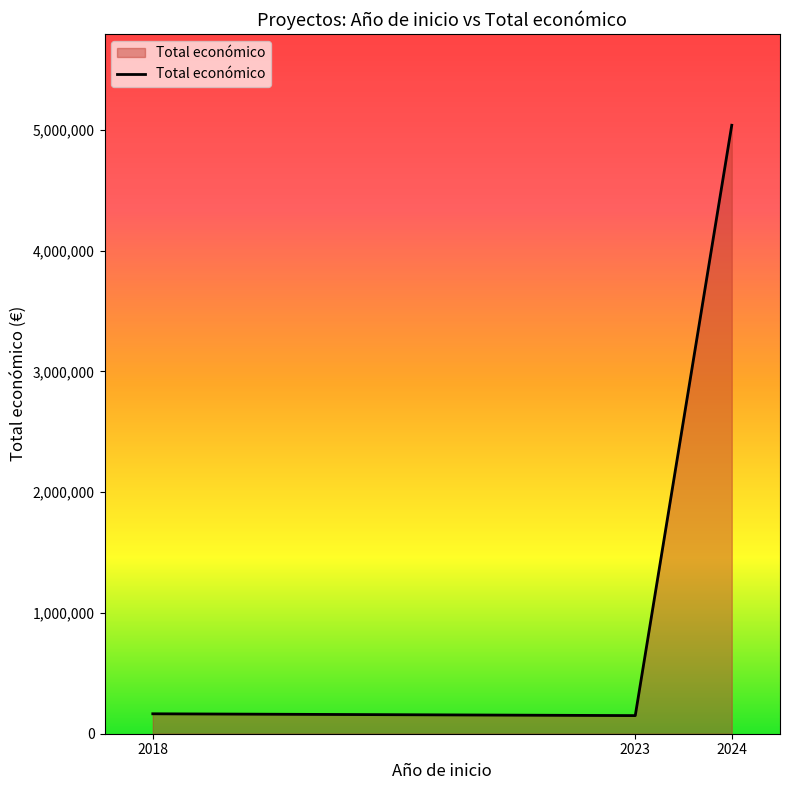

Does the chart display data point markers on the line(s)?

No